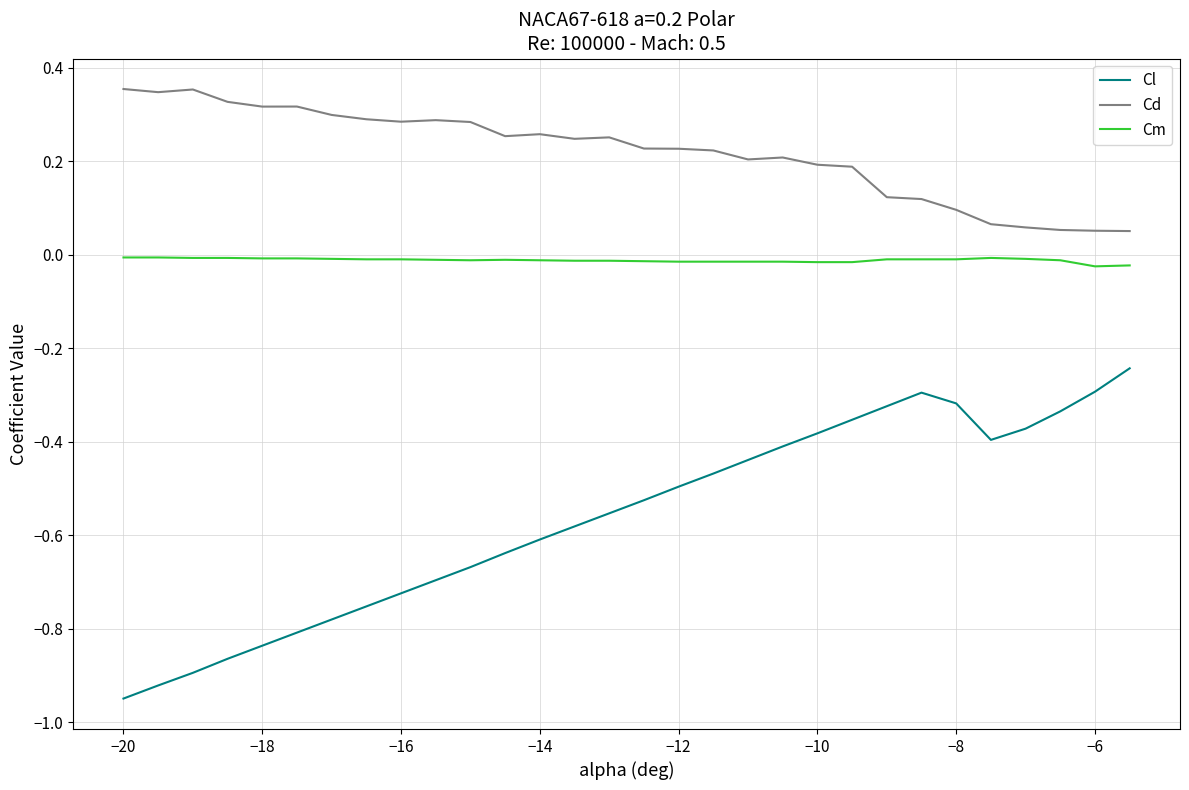

List the series in order of their peak value, lowest first.

Cl, Cm, Cd